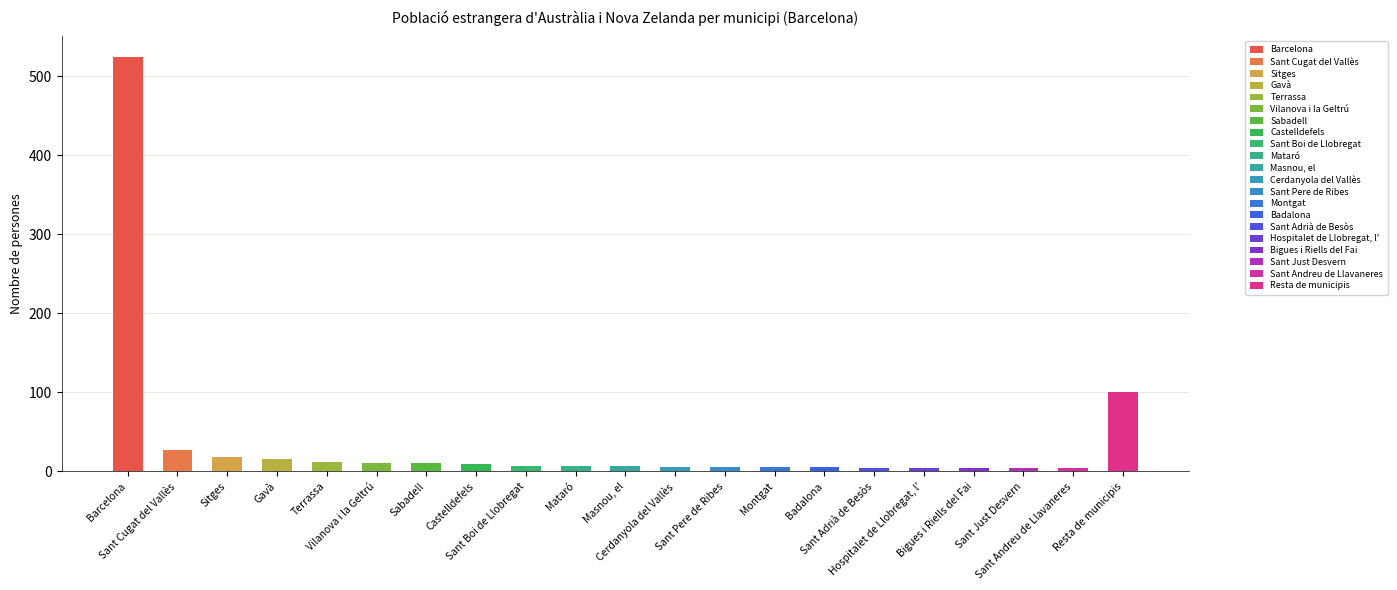

Reading left to right, what are all the values shown in this chart?

524	27	18	16	12	11	11	9	7	7	7	6	6	6	6	5	5	5	4	4	101